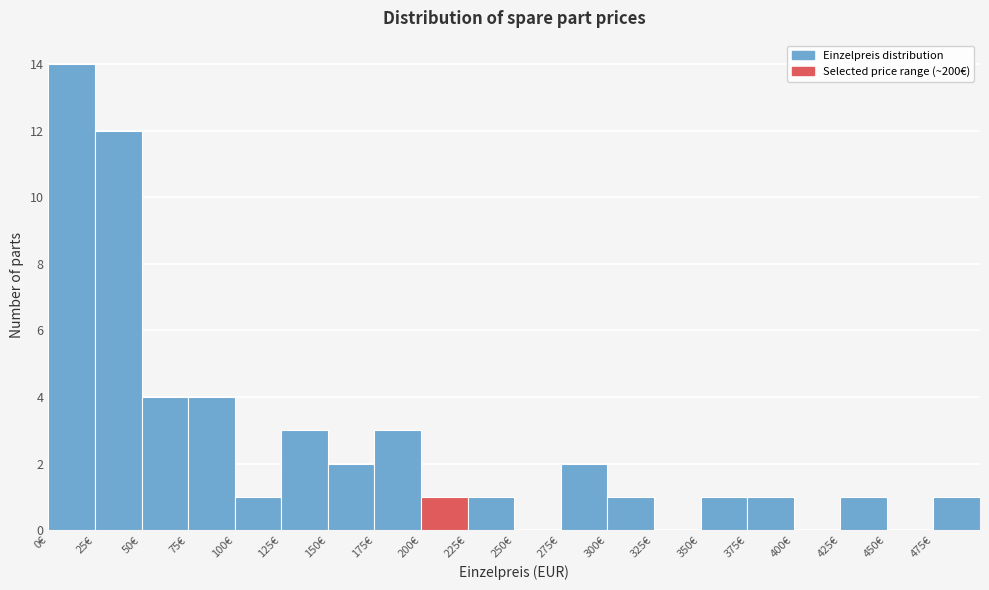

Reading left to right, transcribe this chart: for each bar, give the range it covers on the x-axis and its height. The values are not printed on the chart, so give them approximately, as read against the axis.

0 to 25: 14
25 to 50: 12
50 to 75: 4
75 to 100: 4
100 to 125: 1
125 to 150: 3
150 to 175: 2
175 to 200: 3
200 to 225: 1
225 to 250: 1
250 to 275: 0
275 to 300: 2
300 to 325: 1
325 to 350: 0
350 to 375: 1
375 to 400: 1
400 to 425: 0
425 to 450: 1
450 to 475: 0
475 to 500: 1